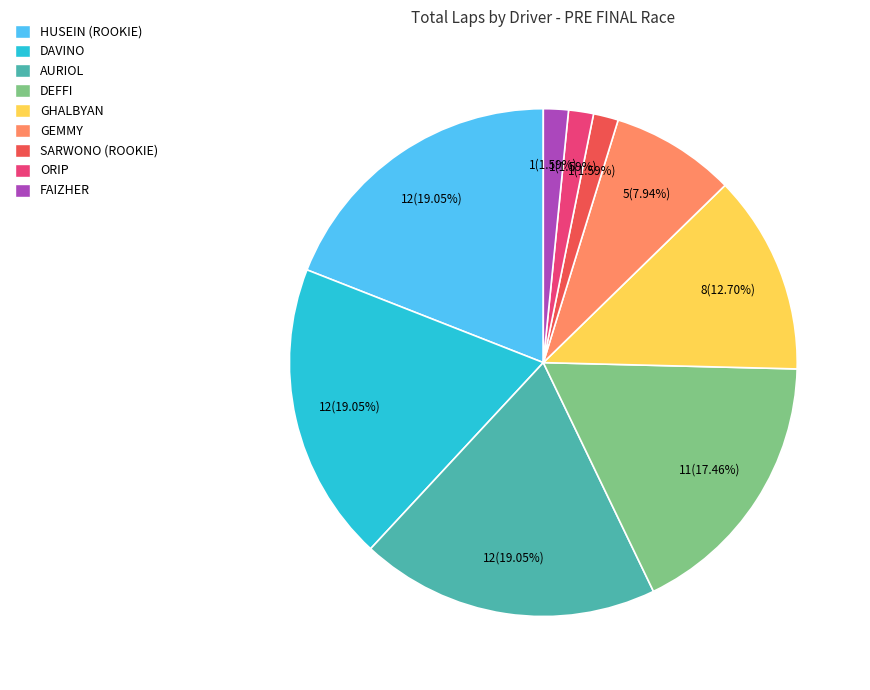

Is there any slice that represents more than half of the pie?

No